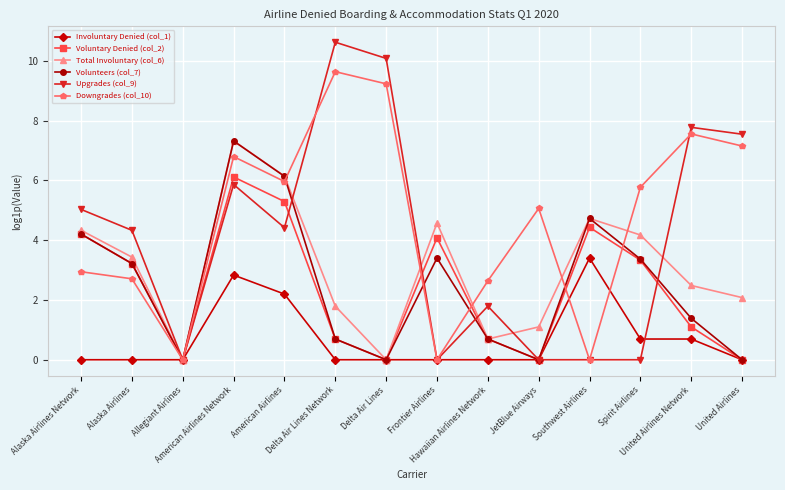

Does the chart display data point markers on the line(s)?

Yes